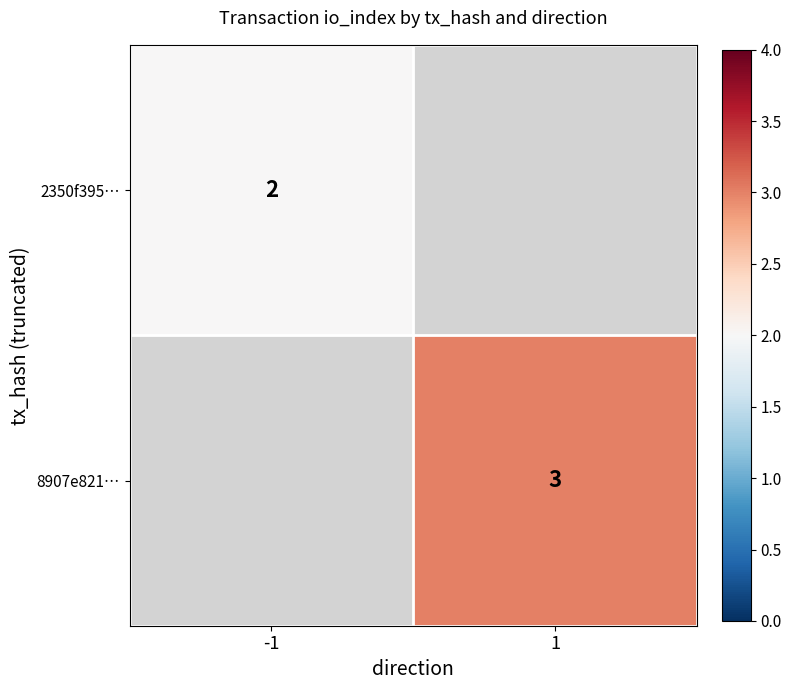

The 8907e821… series shows 1.5 at 1. True or false?

False